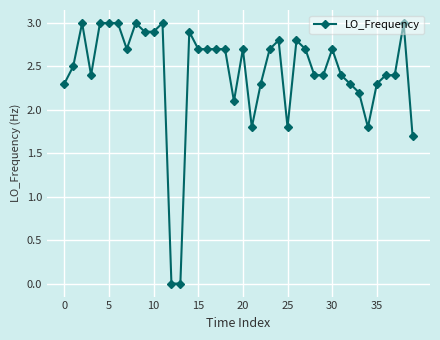

Reading left to right, extract all data points from this chart.

2.3	2.5	3.0	2.4	3.0	3.0	3.0	2.7	3.0	2.9	2.9	3.0	0.0	0.0	2.9	2.7	2.7	2.7	2.7	2.1	2.7	1.8	2.3	2.7	2.8	1.8	2.8	2.7	2.4	2.4	2.7	2.4	2.3	2.2	1.8	2.3	2.4	2.4	3.0	1.7